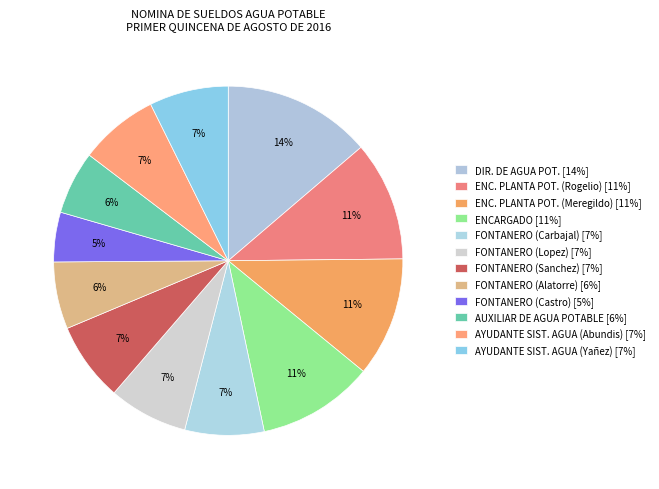

What percentage is NOT represented by DIR. DE AGUA POT.?

86.3%